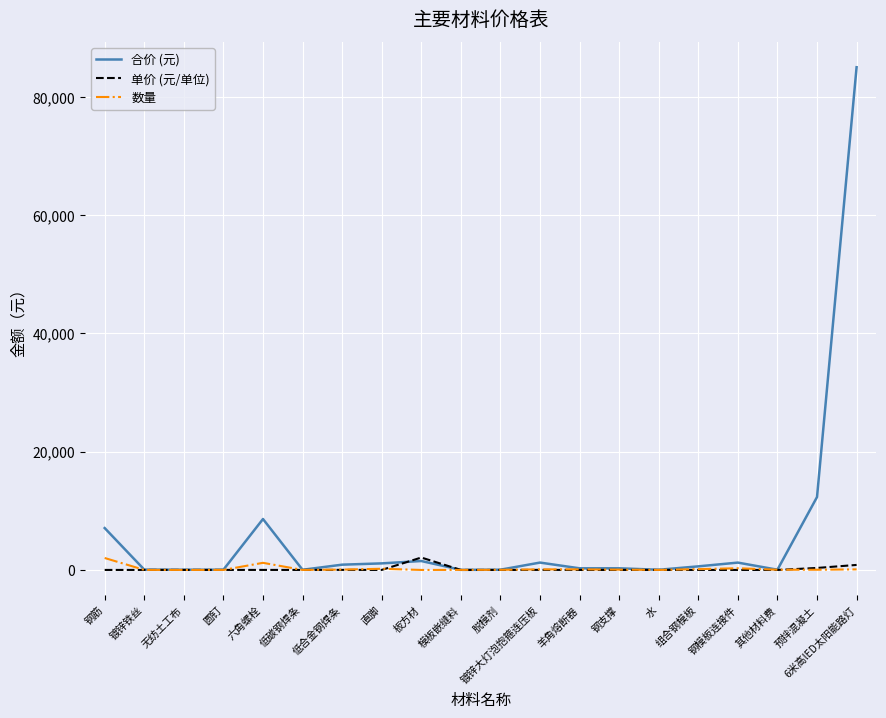

True or false: 合价 (元) has a value of 12326.0 at 预拌混凝土.

True